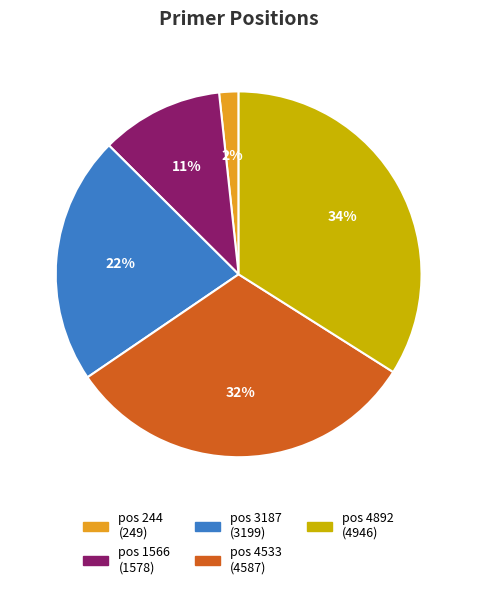

Is there any slice that represents more than half of the pie?

No